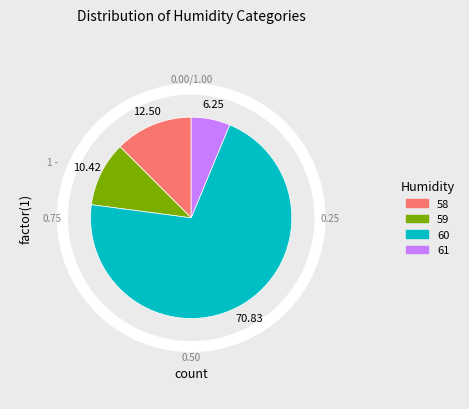

How many segments does this pie chart have?

4